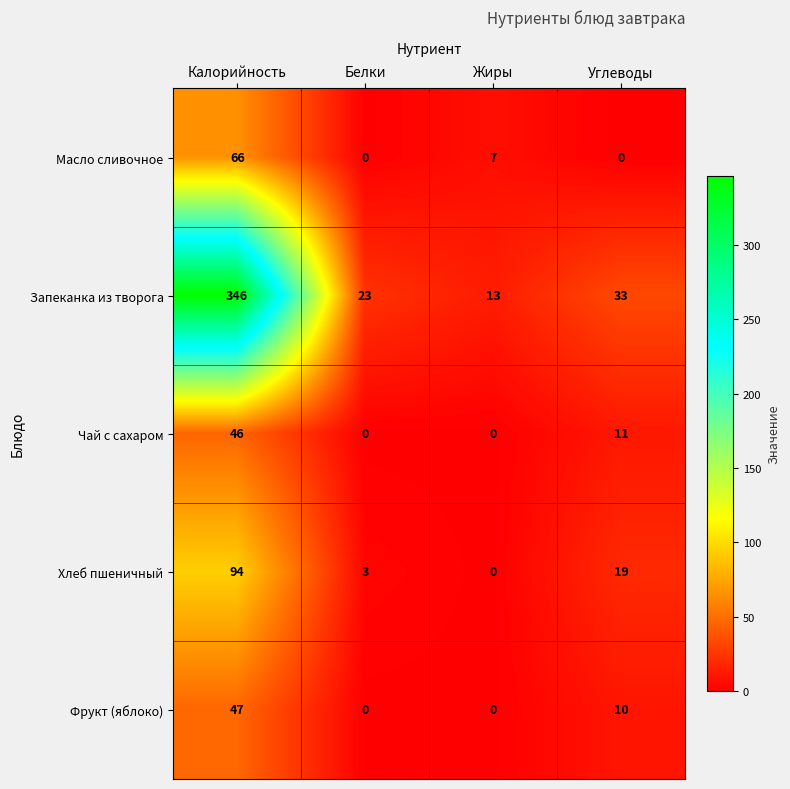

Is it true that Чай с сахаром equals 3 at Углеводы?

False